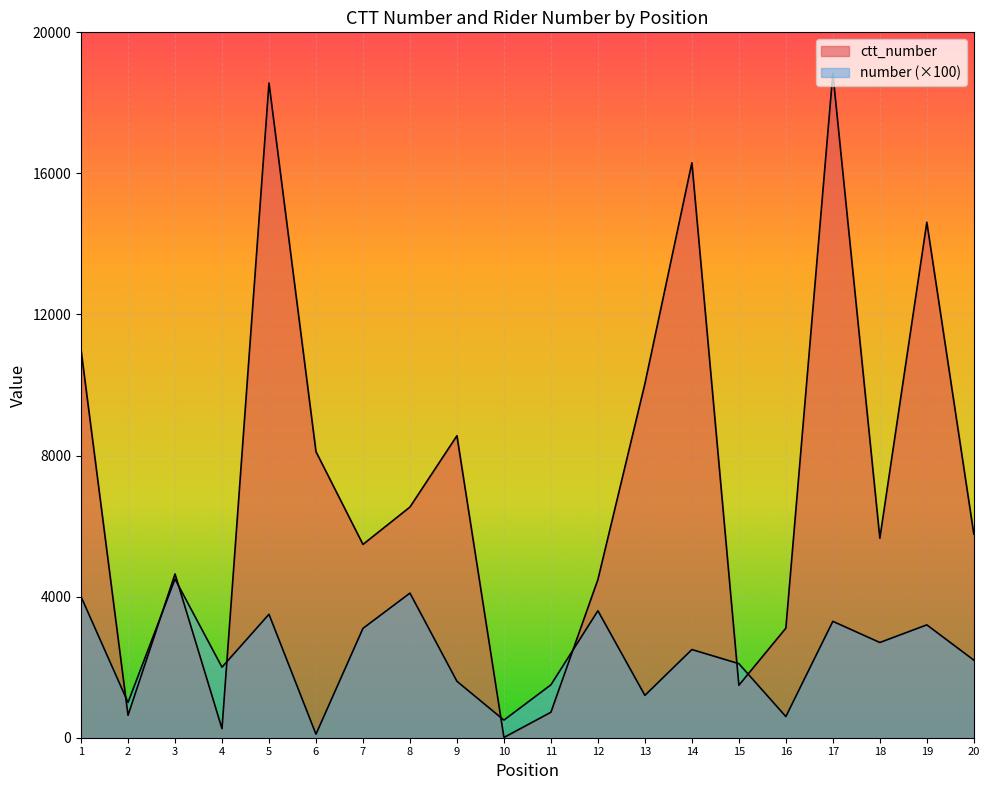

The number series shows 2830 at 15. True or false?

False